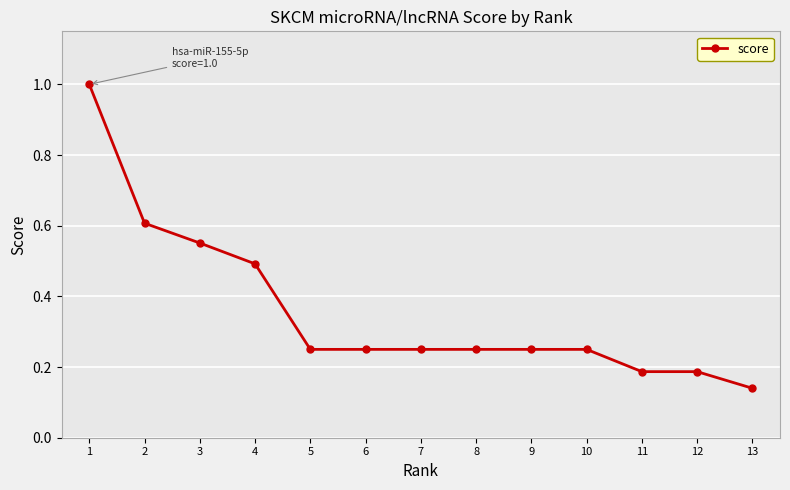

Which category has the lowest value across all series?

13